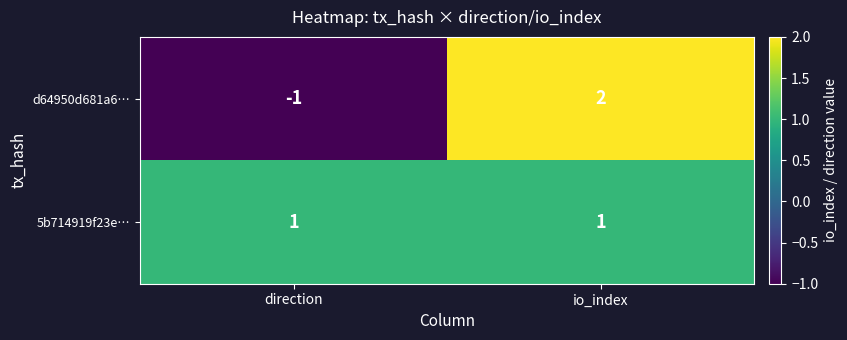

What is the difference between the d64950d681a6… values at io_index and direction?

3